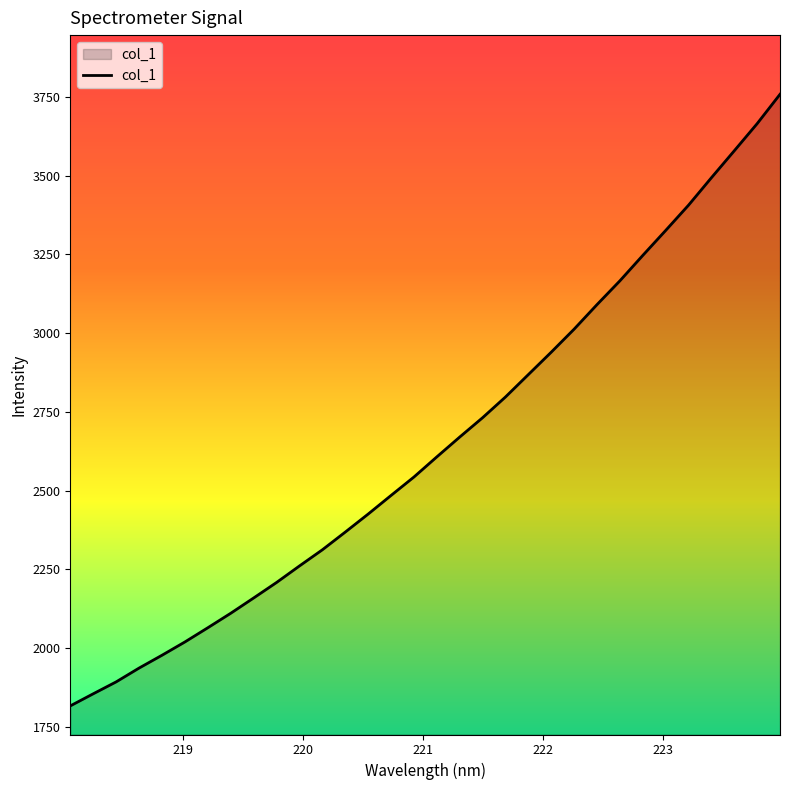

What is the difference between the maximum and minimum values?

1941.8